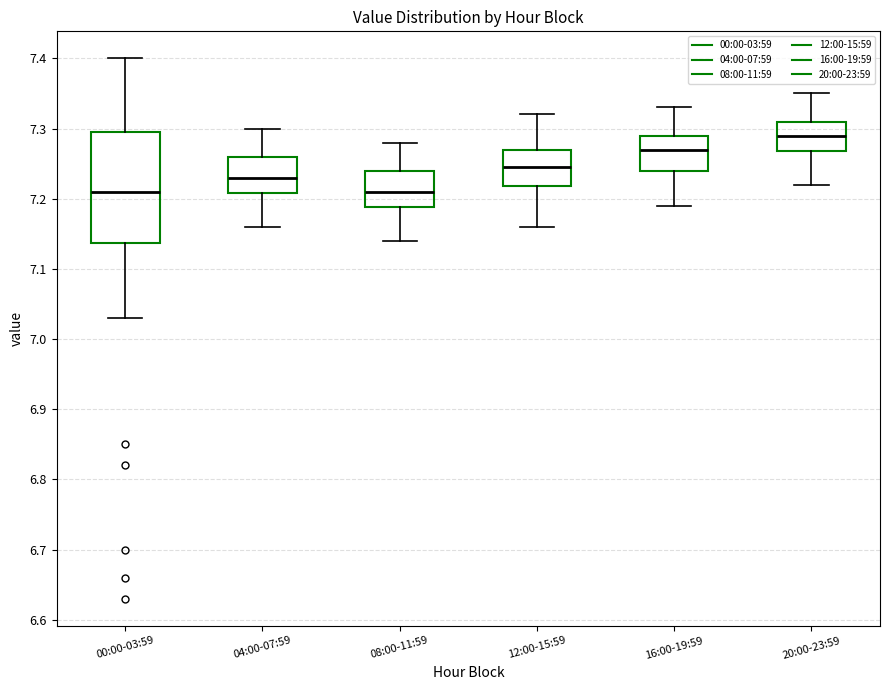

Where does the median line of the box for 00:00-03:59 sit on the y-axis? The values are not printed on the chart, so give them approximately, as read against the axis.

7.21